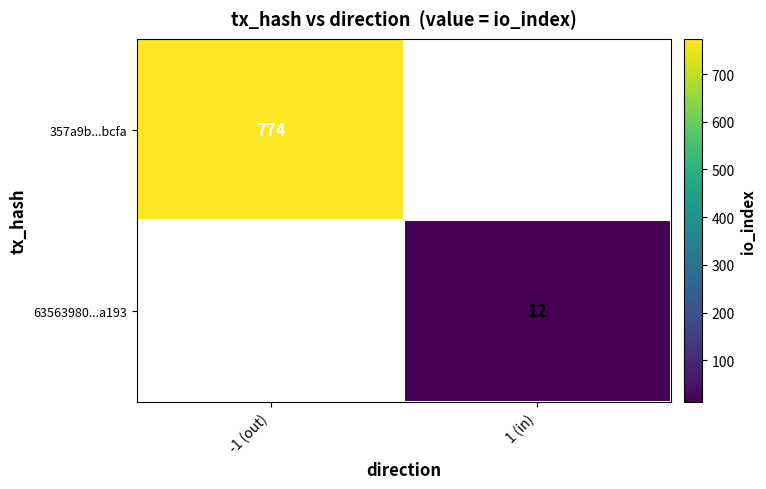

Is the value of 63563980...a193 at 1 (in) greater than the value of 357a9b...bcfa at -1 (out)?

No